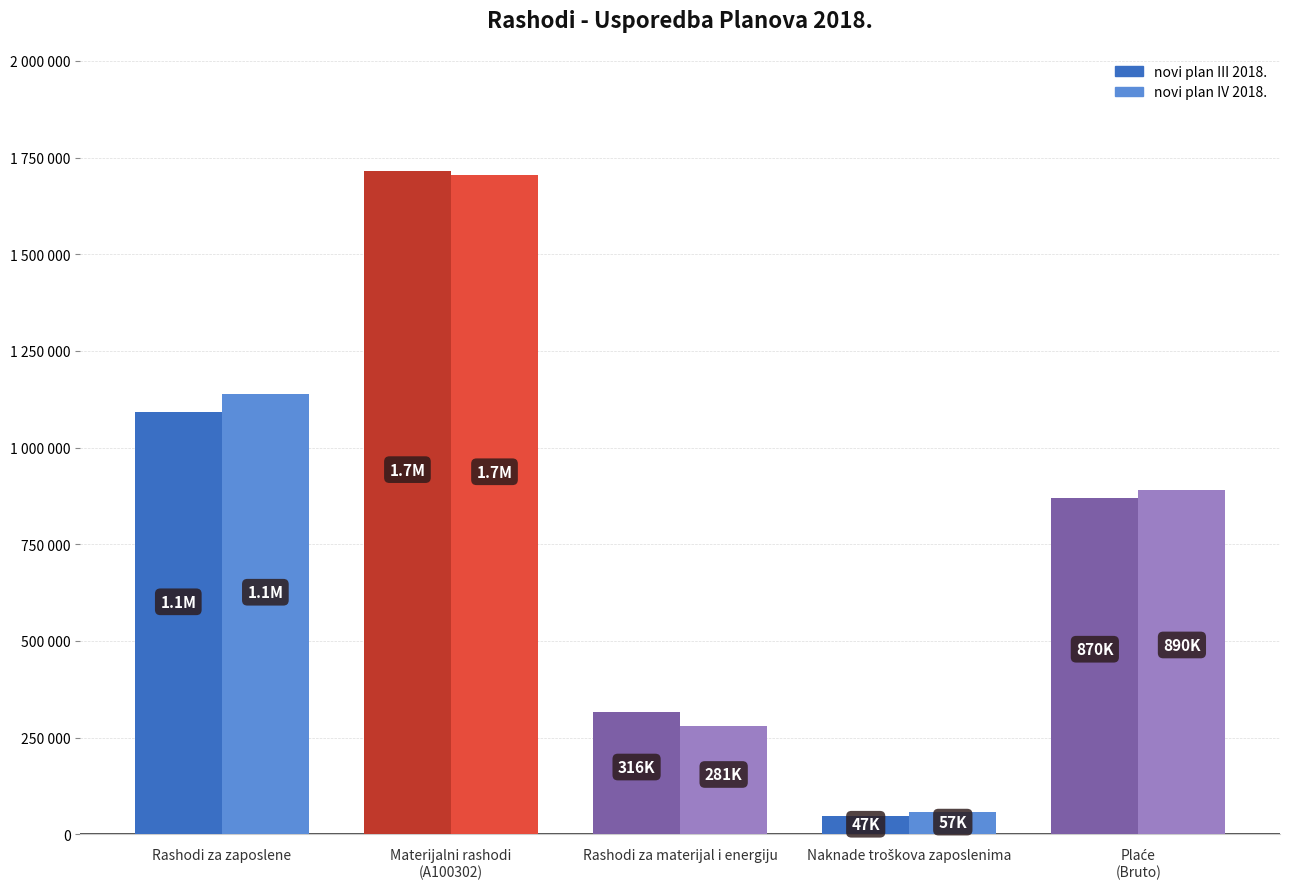

What is the difference between the highest and lowest values at Rashodi za zaposlene?

45000